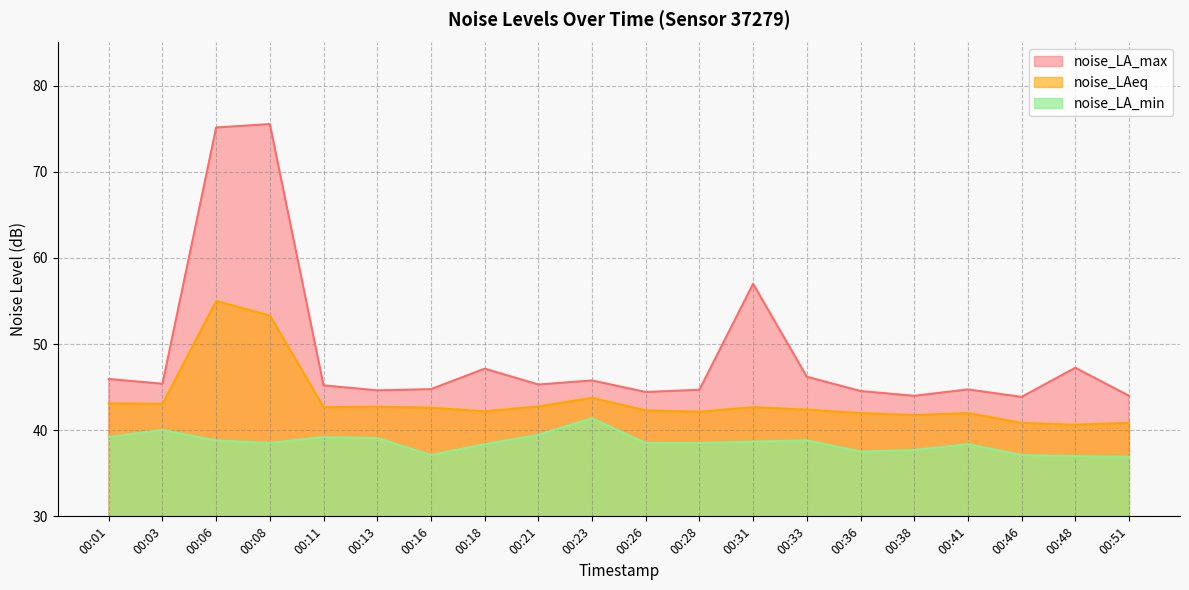

At which category does the chart reach its peak across all series?

00:08